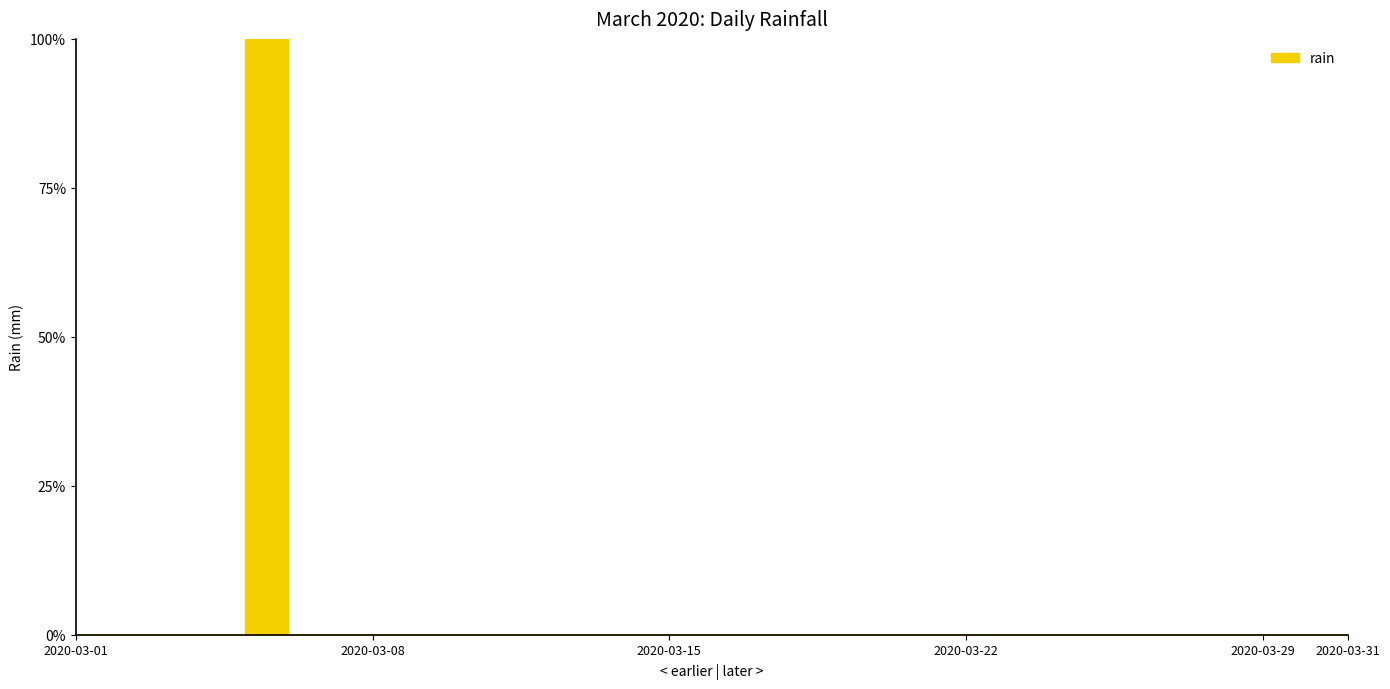

How many values are above zero?

1